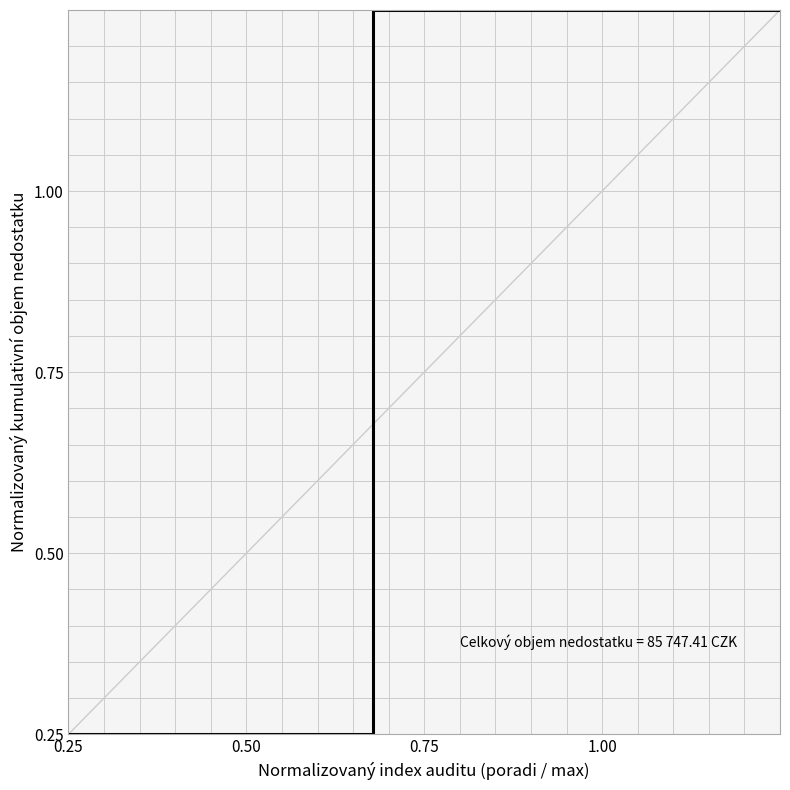

Between 1.00 and 0.00, which is larger?

1.00